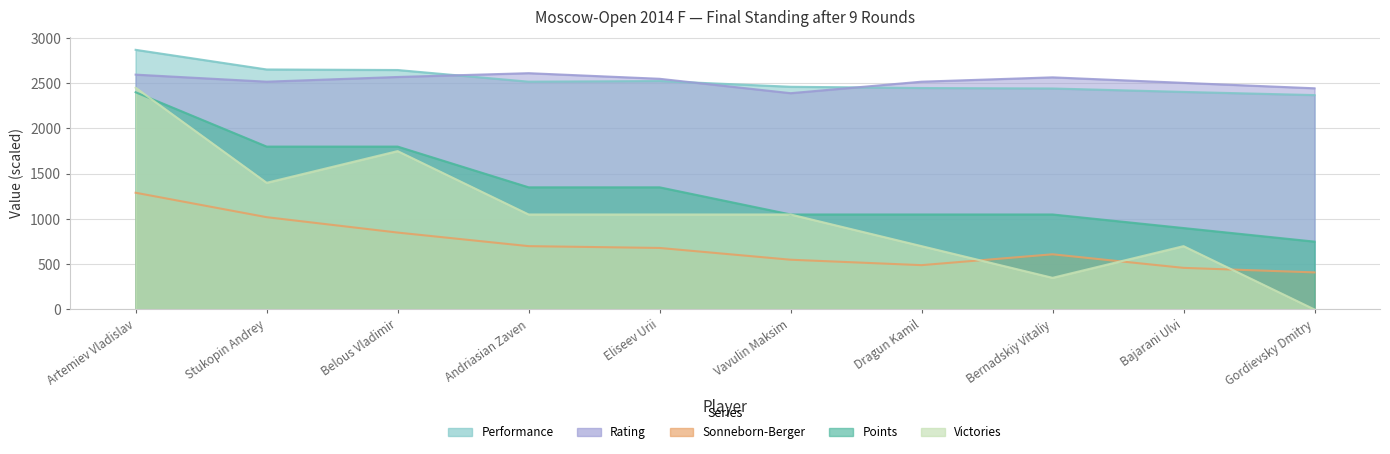

What is the average value of the Victories series?

1050